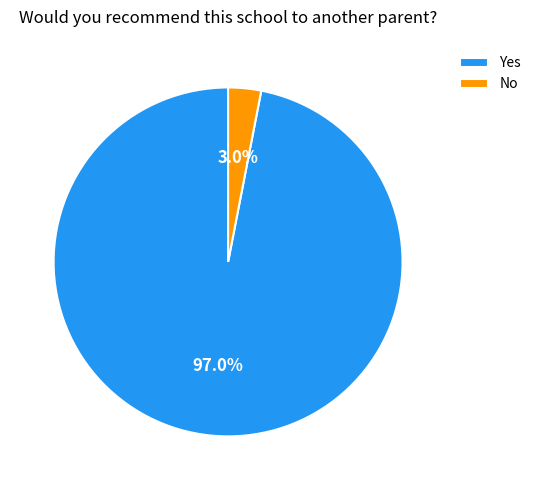

Is Yes the majority of the pie?

Yes